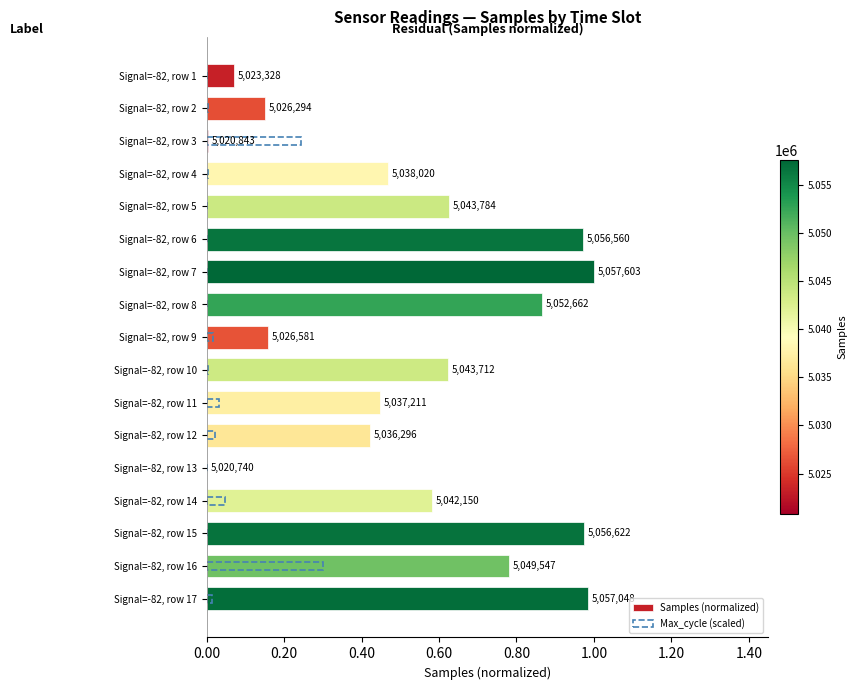

The value of Max_cycle (scaled) at Signal=-82, row 2 is 0.0. True or false?

True